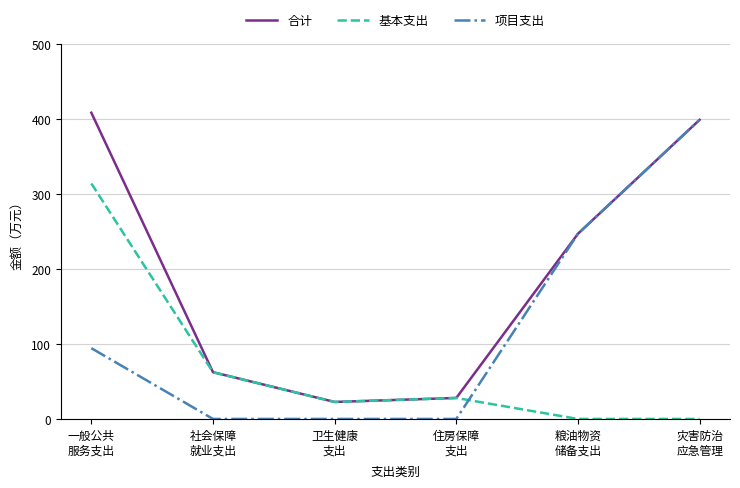

At which label does 基本支出 first exceed 28?

一般公共
服务支出